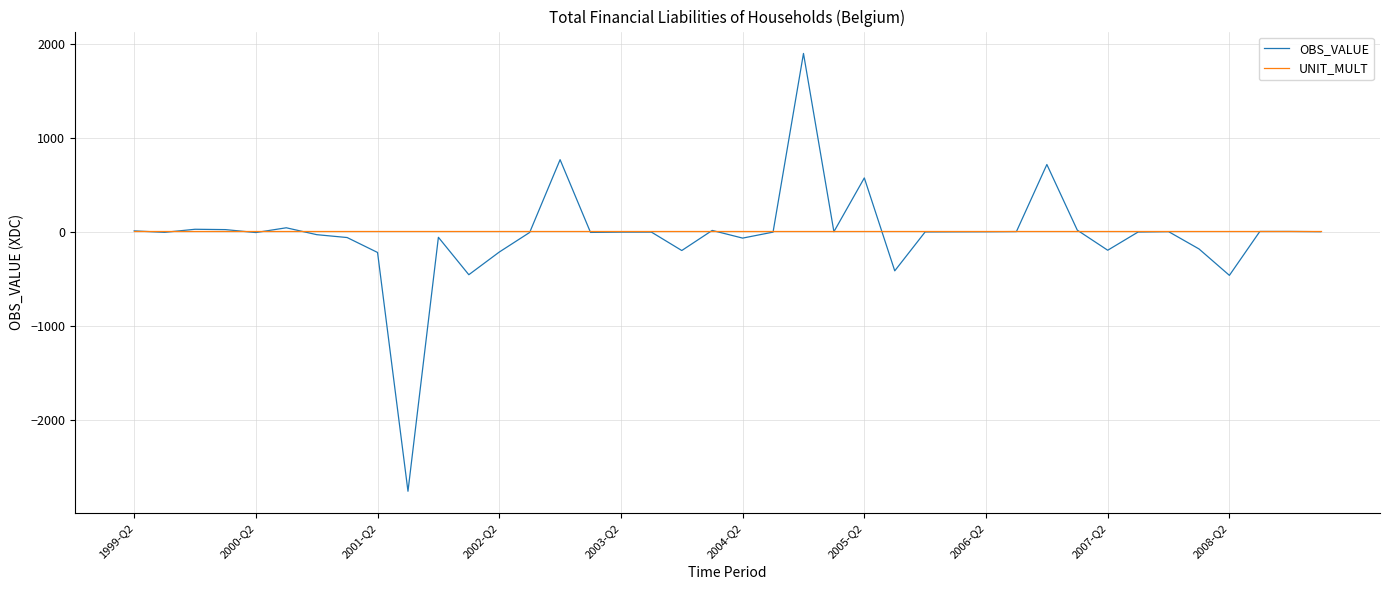

What is the maximum value shown in the chart?

1894.6